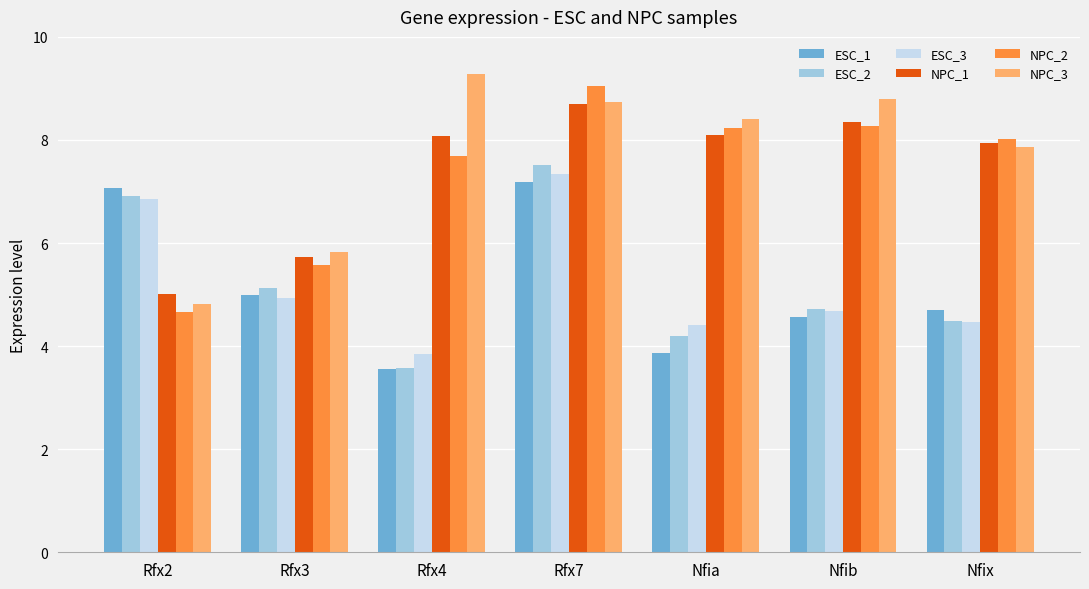

At which label does ESC_2 first exceed 4?

Rfx2